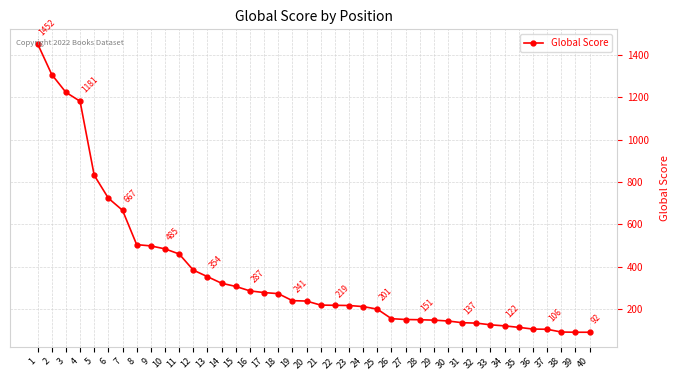

Is it true that the value at 15 is 205?

False